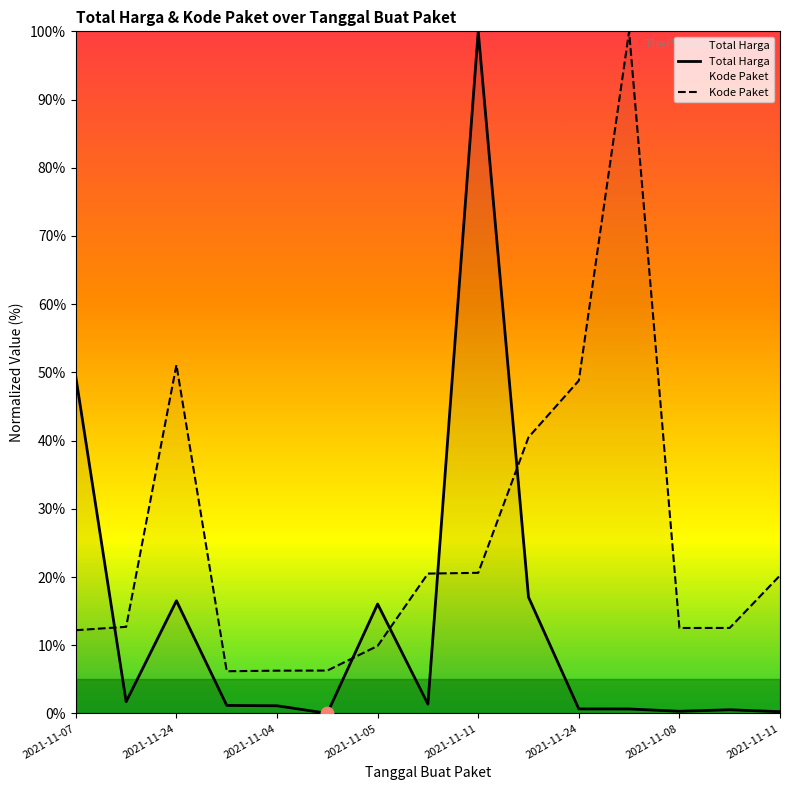

What are all the series names shown in the legend?

Total Harga, Kode Paket